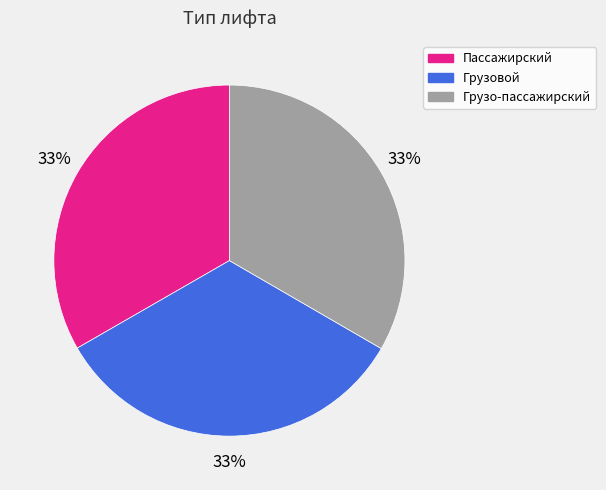

To the nearest percent, what portion does Грузовой represent?

33%